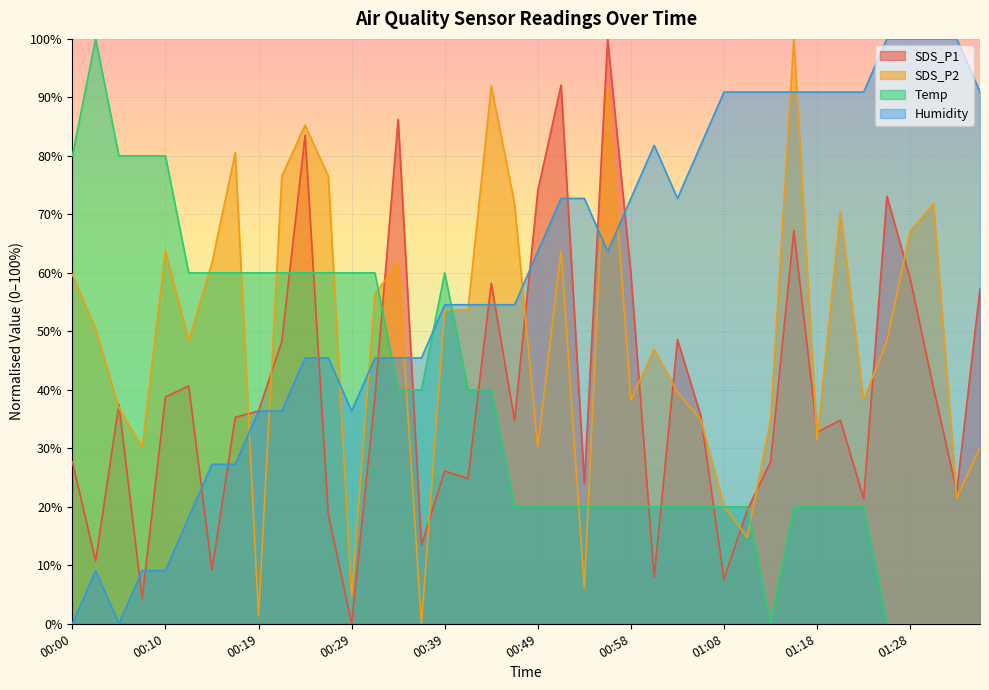

Rank the series by their maximum value, from highest to lowest.

SDS_P1, SDS_P2, Temp, Humidity